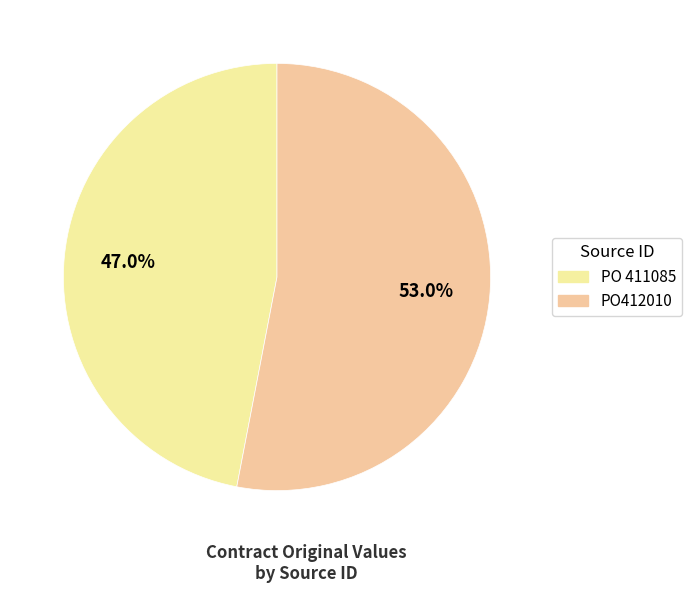

What percentage is the PO412010 slice, to the nearest percent?

53%